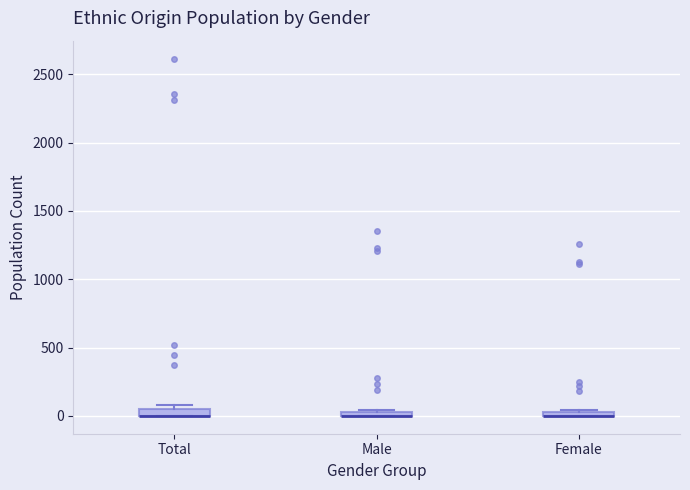

Where is the lower edge of the box for Female on the y-axis? The values are not printed on the chart, so give them approximately, as read against the axis.

0